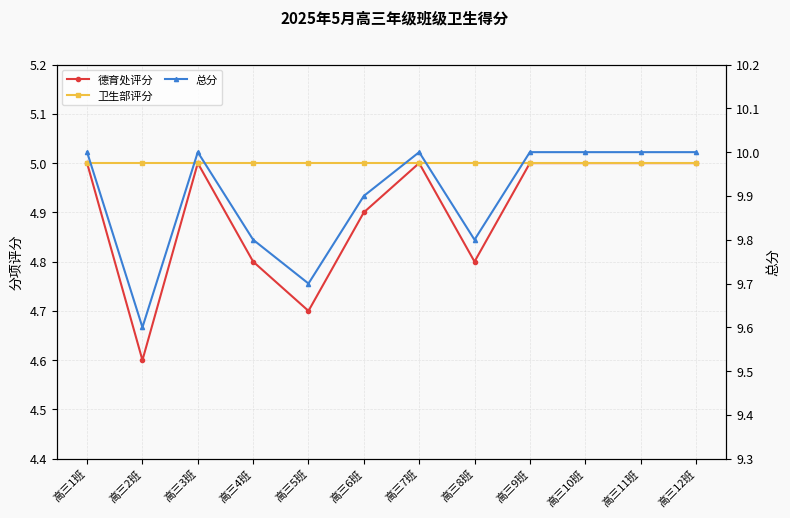

The value of 德育处评分 at 高三5班 is 7.4. True or false?

False